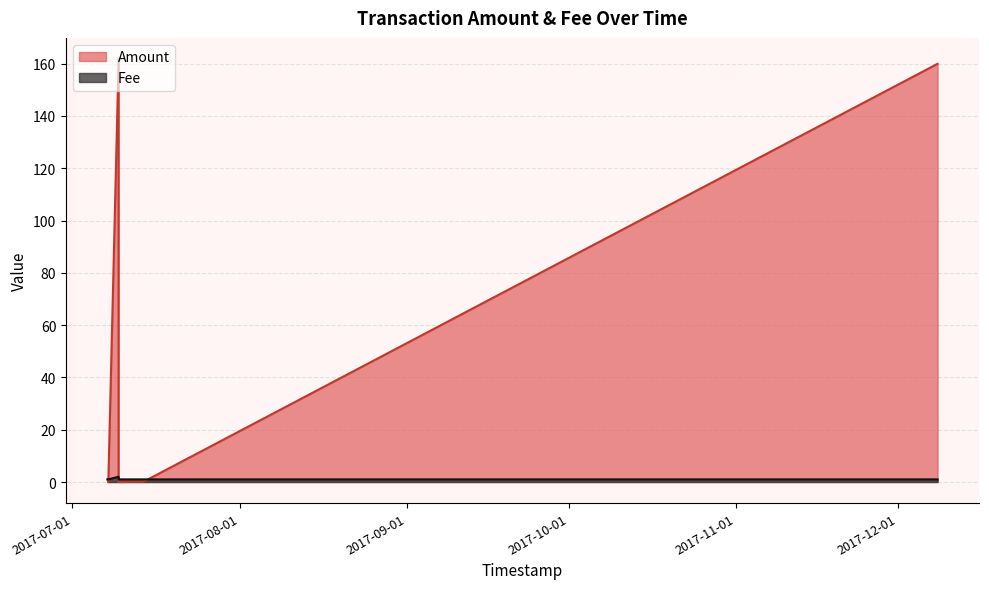

What is the label of the 4th point from the right?

2017-07-09 13:32:15